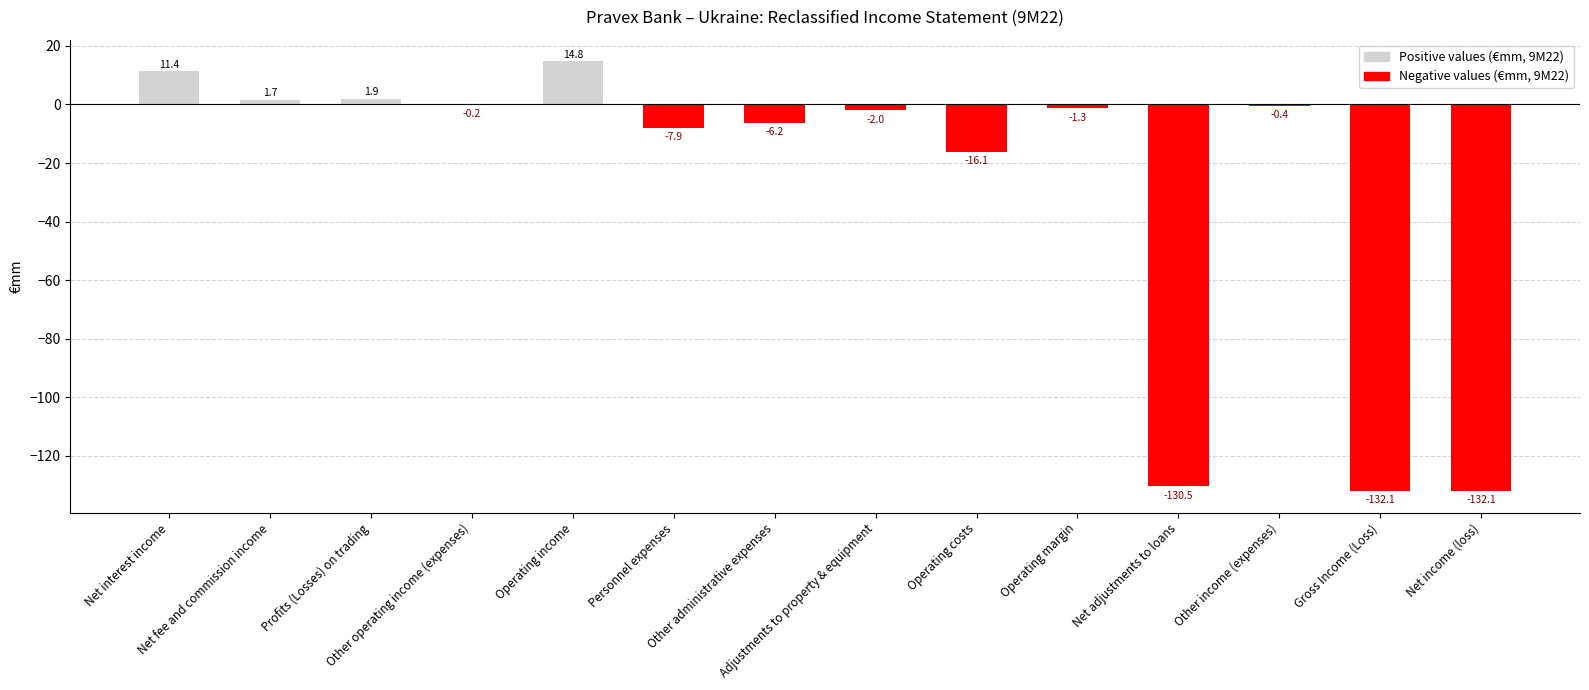

Reading right to left, list all the values displayed in this chart.

Positive (€mm, 9M22): 0.0	0.0	0.0	0.0	0.0	0.0	0.0	0.0	0.0	14.8	0.0	1.9	1.7	11.4
Negative (€mm, 9M22): -132.1	-132.1	-0.4	-130.5	-1.3	-16.1	-2.0	-6.2	-7.9	0.0	-0.2	0.0	0.0	0.0